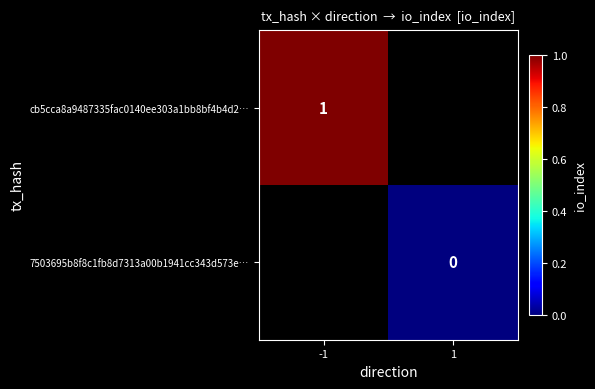

Between 1 and -1, which is larger?

-1